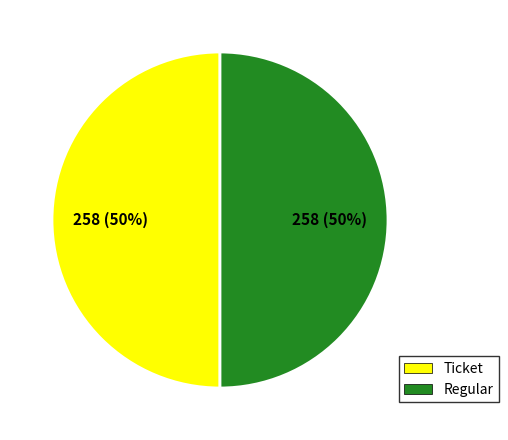

Approximately how many times larger is the value at Ticket compared to Regular?

1.0